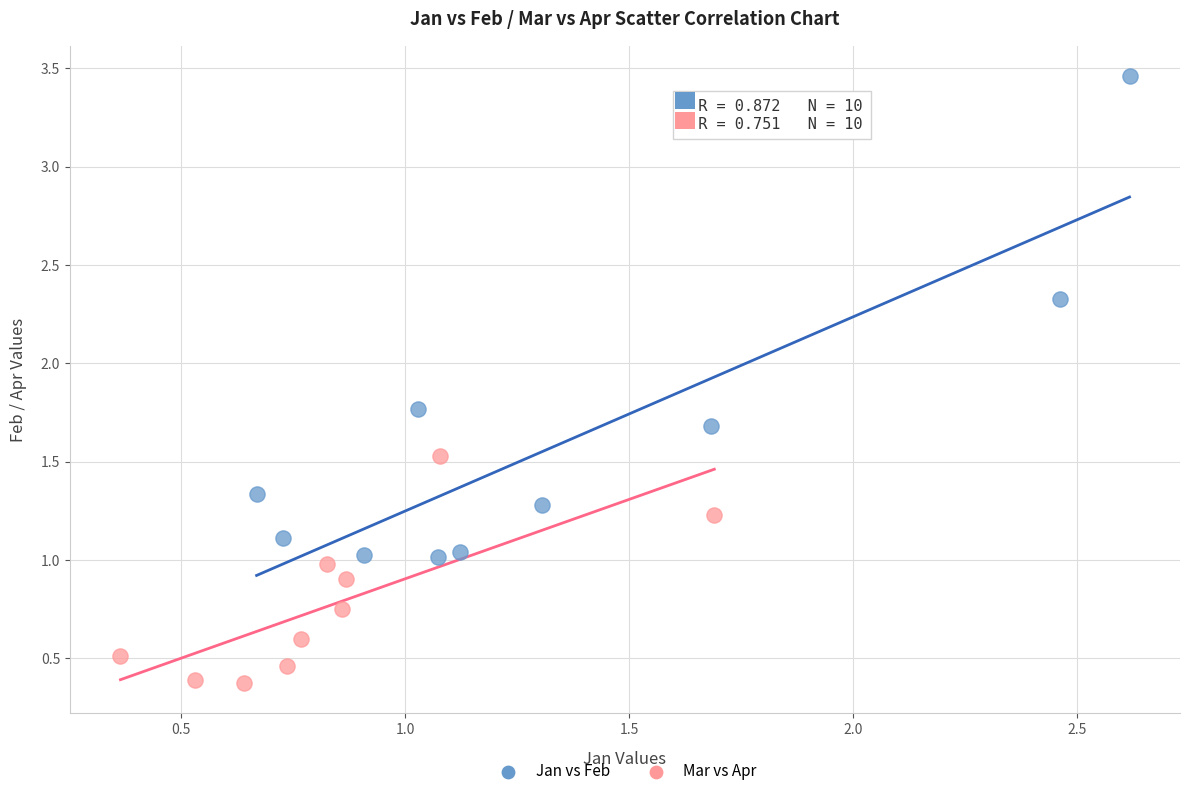

Which series has the widest spread of Y values?

Jan vs Feb